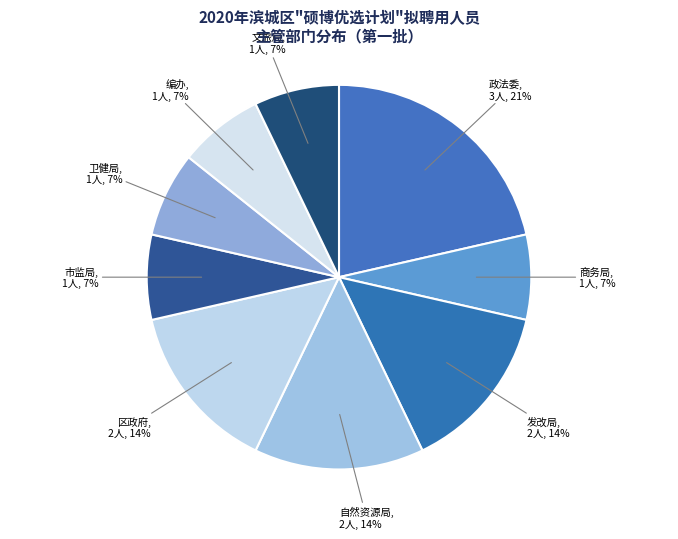

Rank the categories by value from highest to lowest.

中共滨城区委政法委员会, 滨城区发展和改革局, 滨城区自然资源局, 滨城区人民政府, 滨城区商务局, 滨城区市场监督管理局, 滨城区卫生健康局, 滨城区委编办, 滨城区文化和旅游局